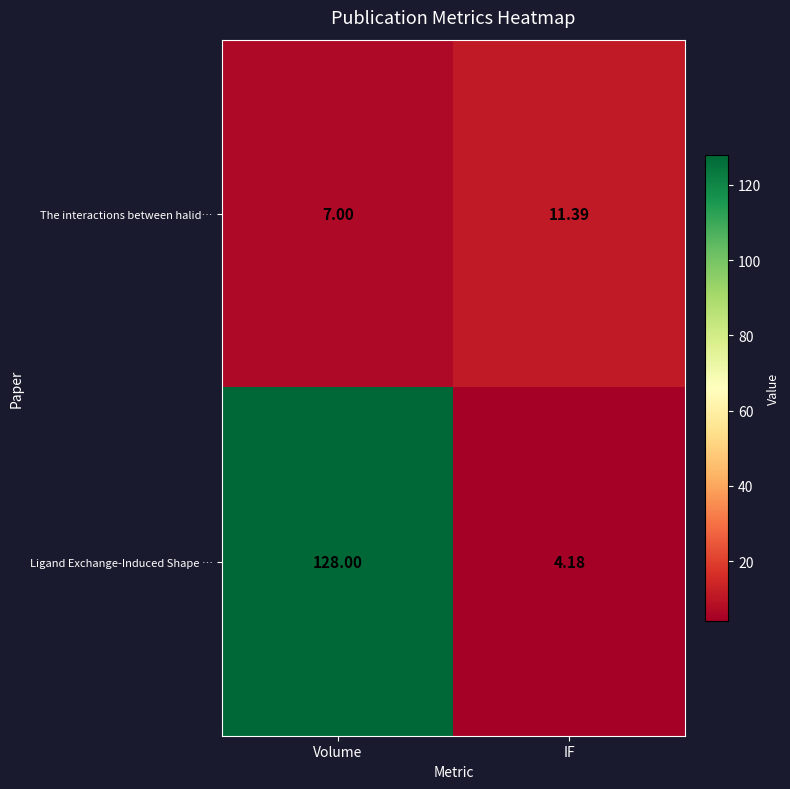

Which series has the largest range (max minus min)?

Ligand Exchange-Induced Shape …